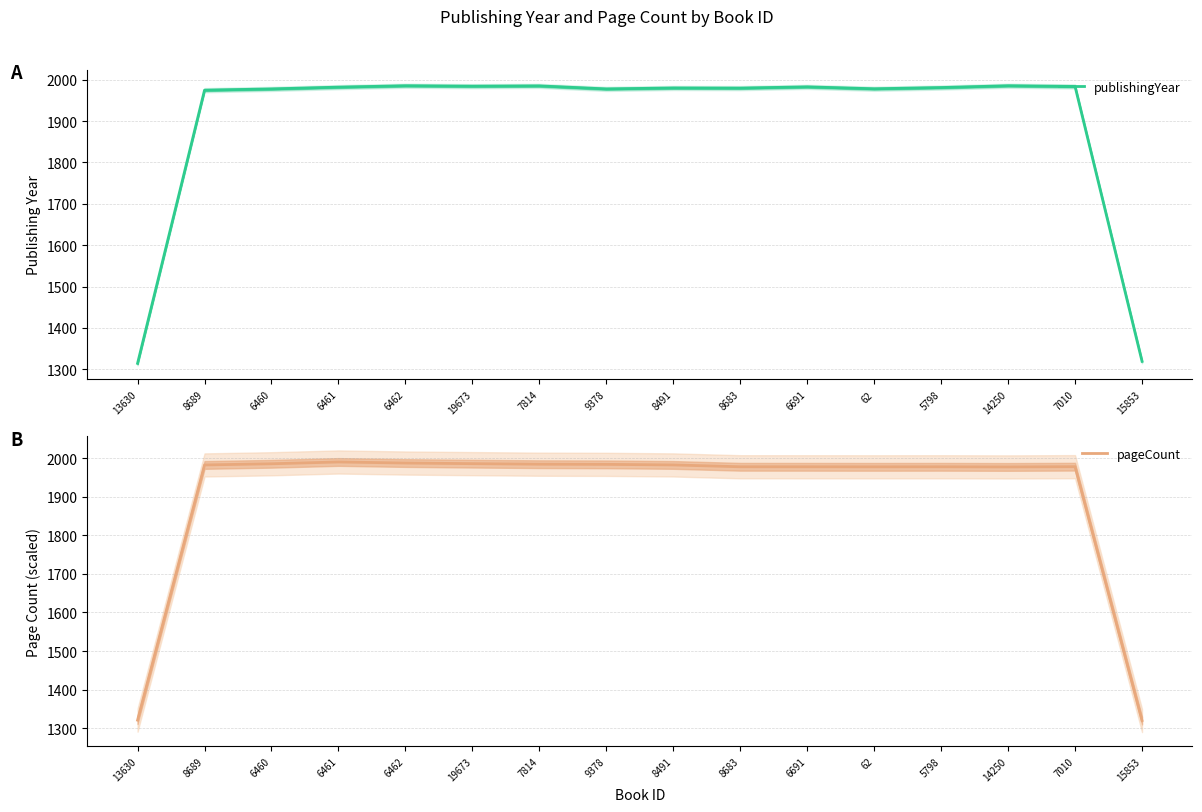

How many times do pageCount and publishingYear cross each other?

4